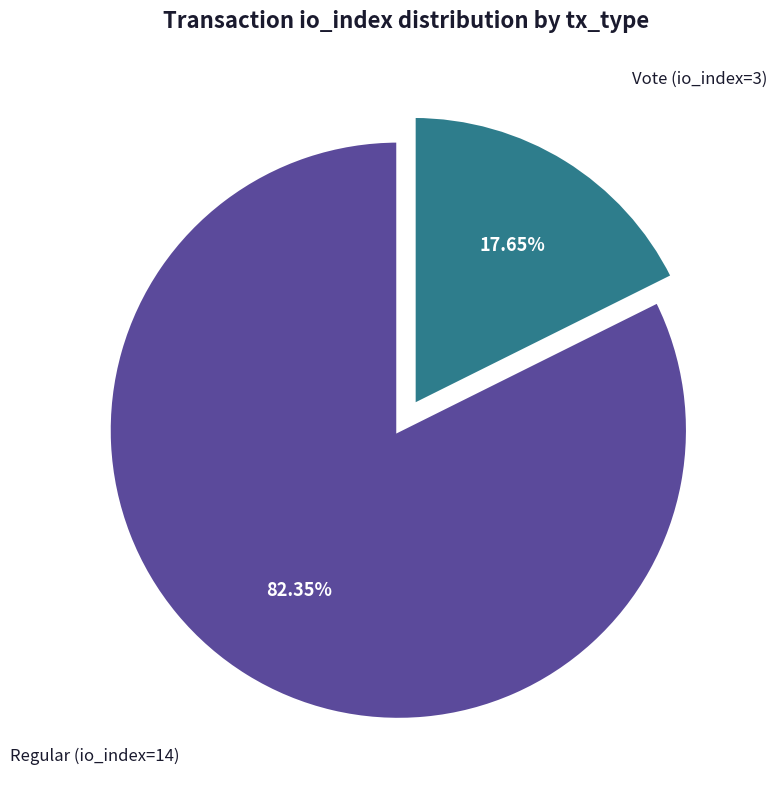

Does any single category account for the majority?

Yes